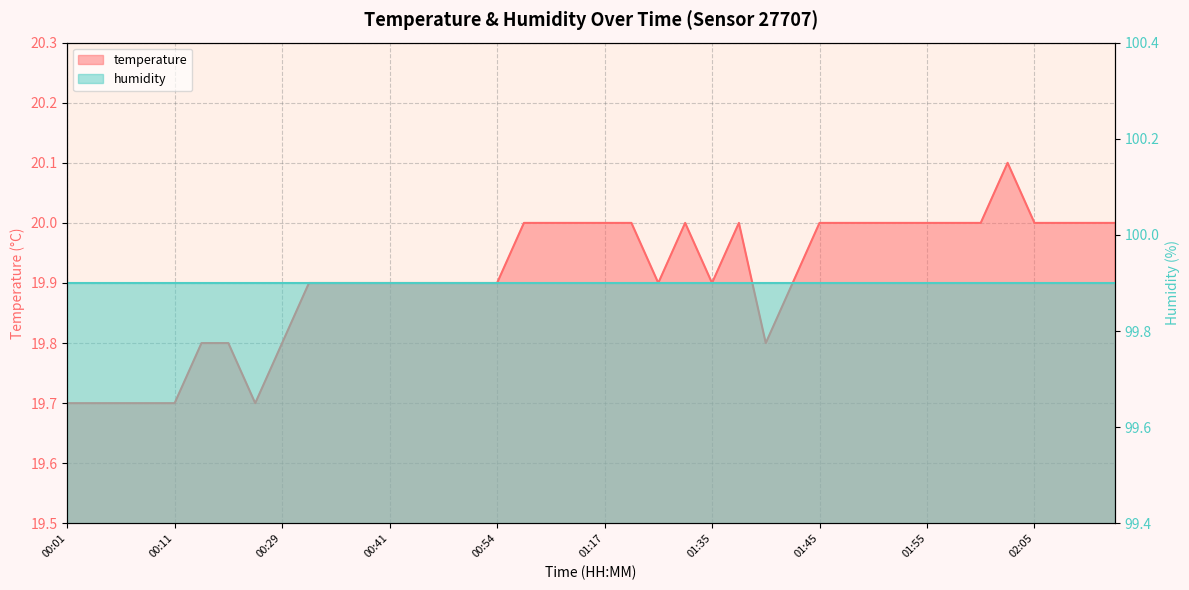

How many interior local valleys (lower than both neighbors) does the data have?

4